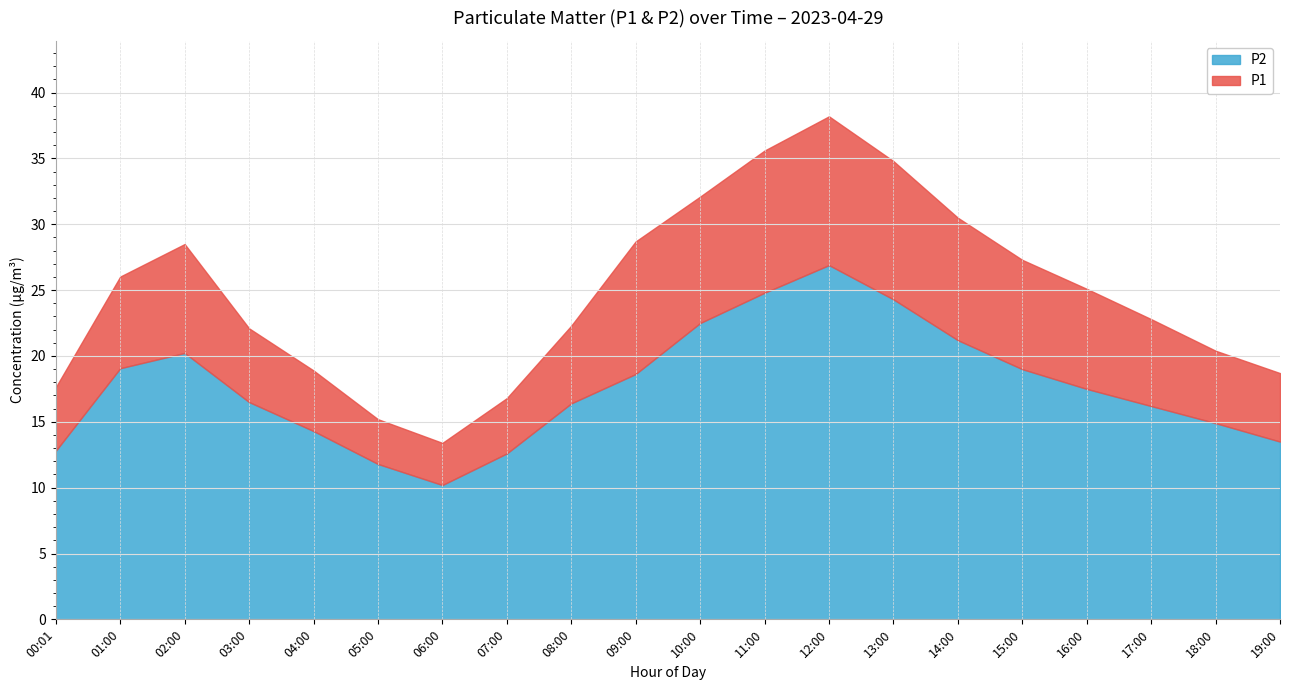

The P2 series shows 27.3 at 03:00. True or false?

False